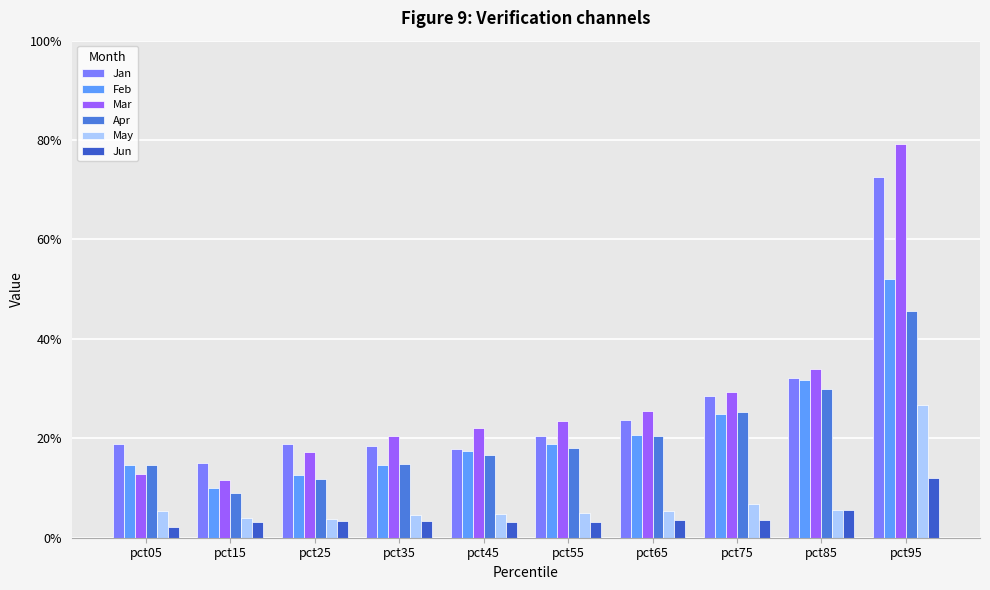

Which category has the highest value across all series?

pct95